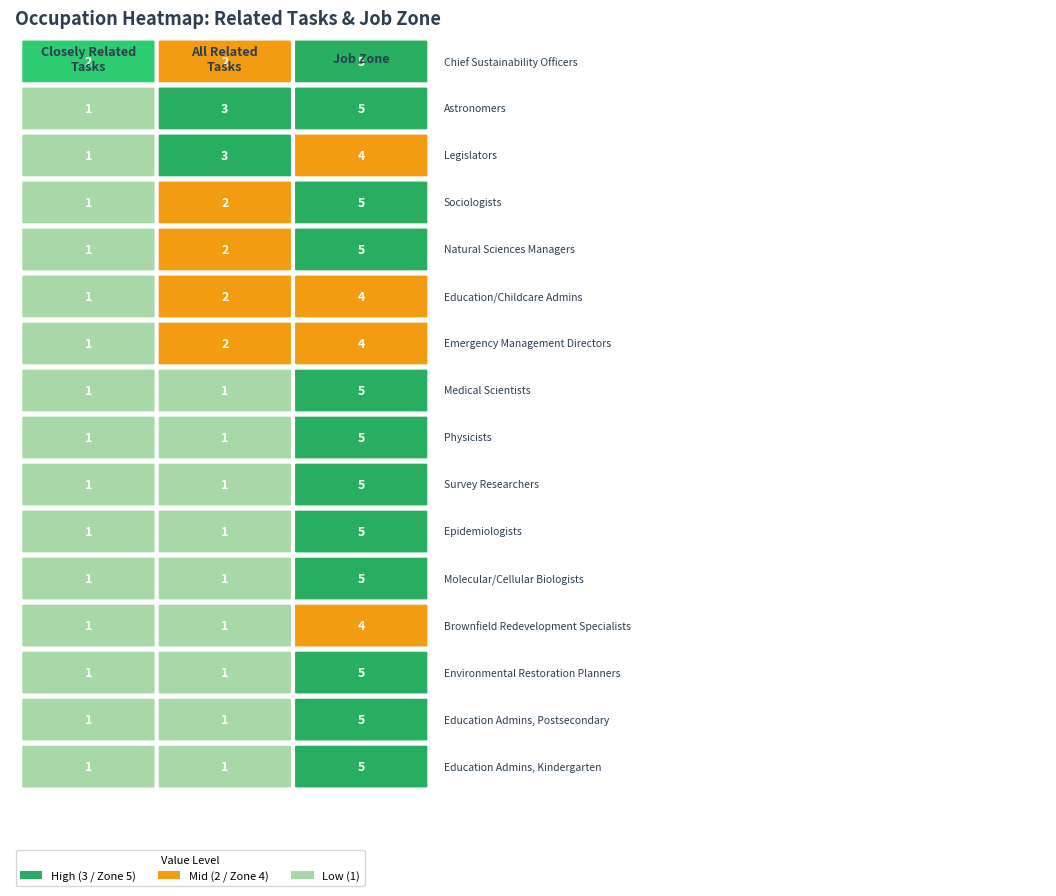

What is the spread (max minus min) of values at 14?

4